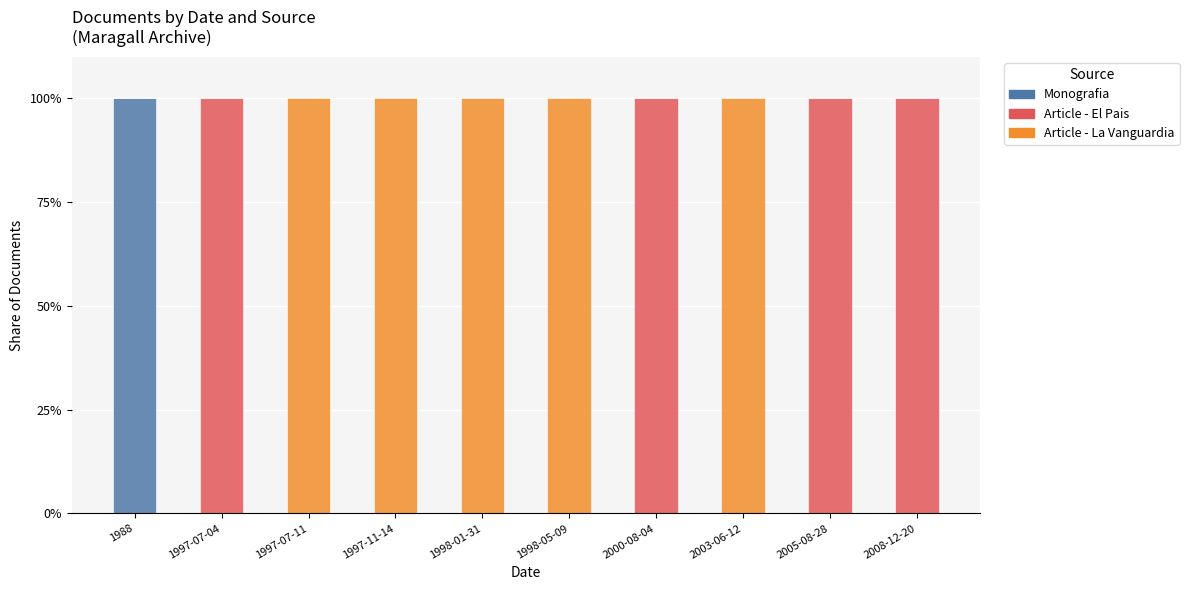

True or false: Monografia has a value of -33 at 1998-01-31.

False